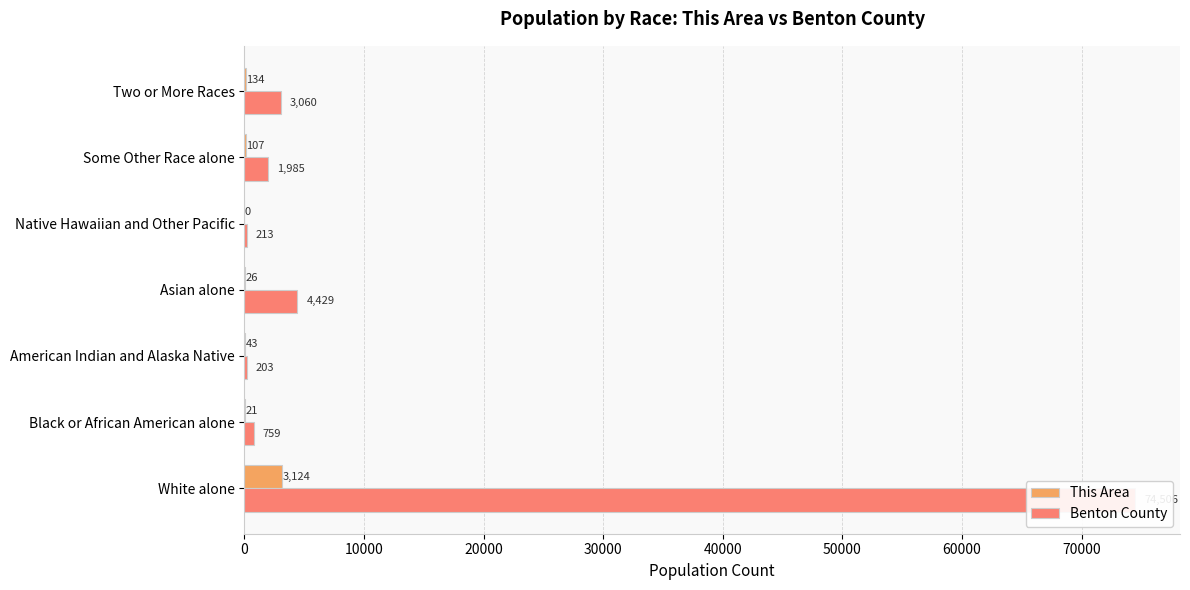

What is the total value across all series at American Indian and Alaska Native?

246